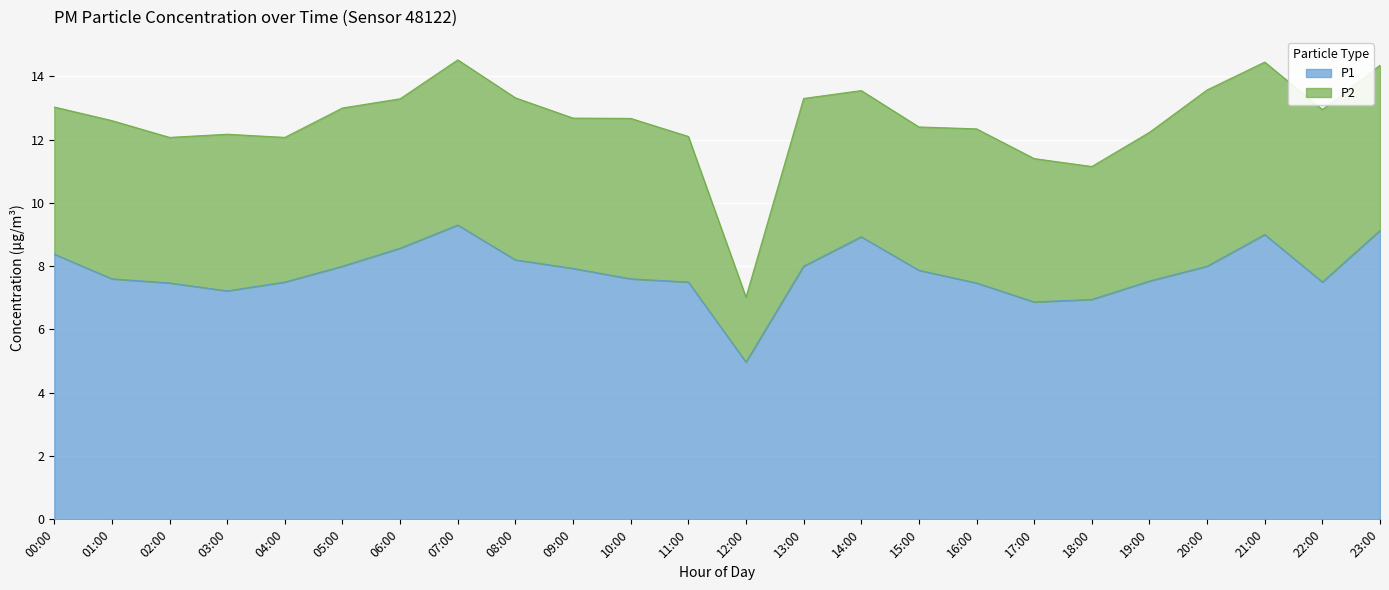

Is it true that the value at 20:00 is 8.0?

True